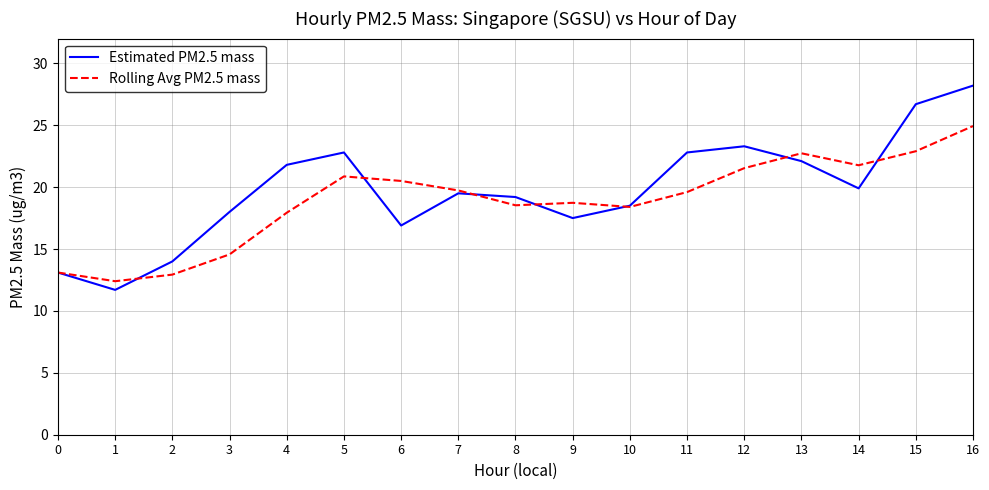

At which category does the chart reach its peak across all series?

16